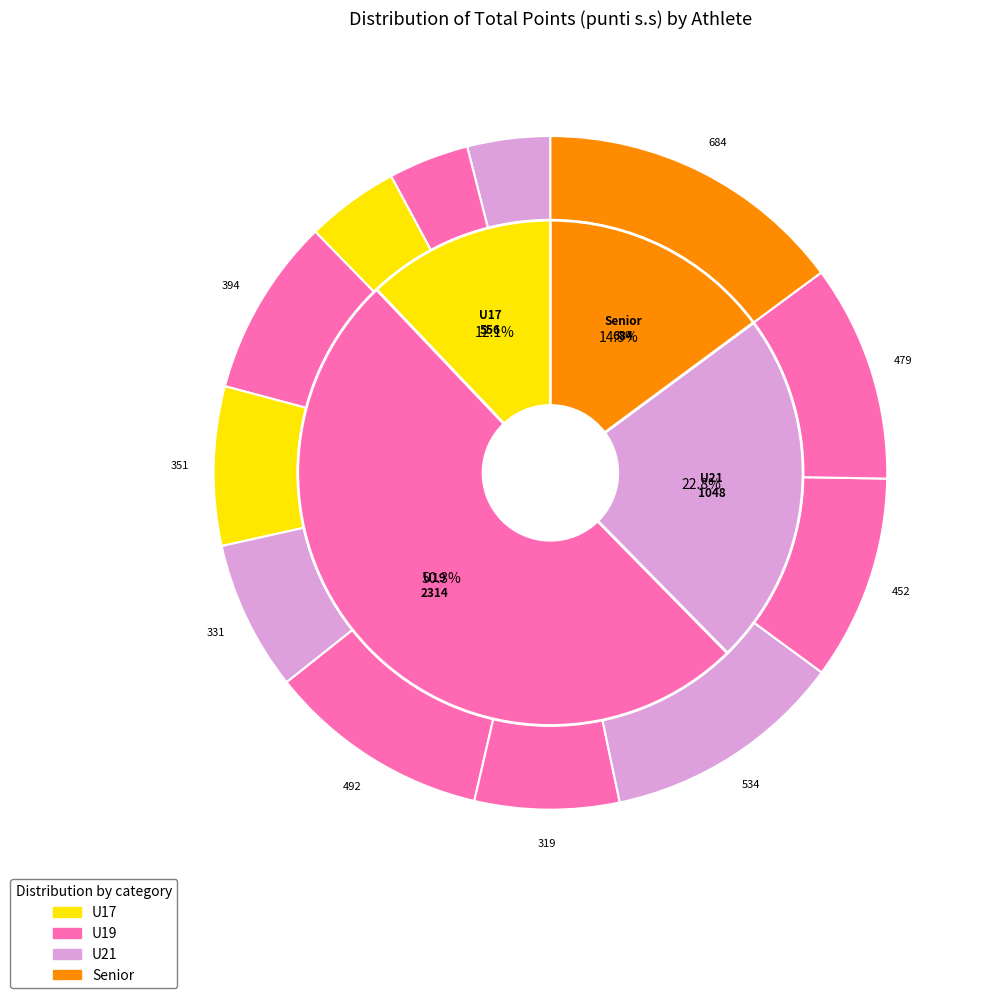

How many slices are in this pie chart?

12